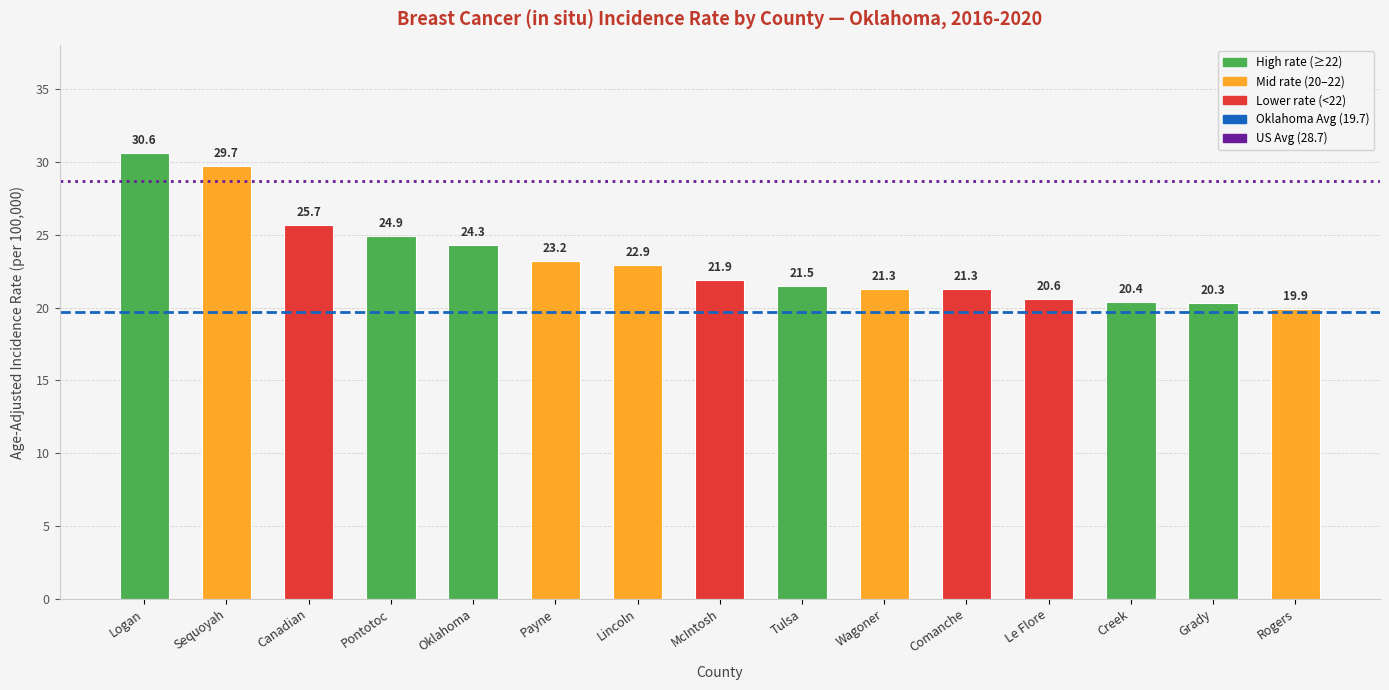

Is it true that the value at McIntosh is 11.0?

False